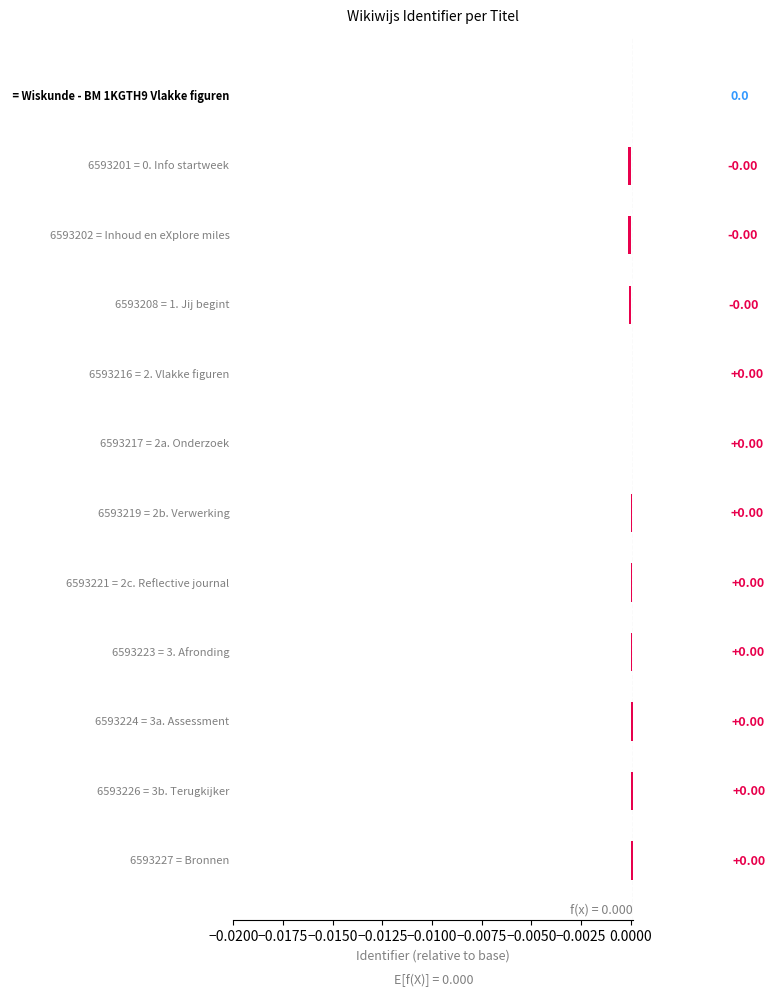

Does the chart contain stacked bars?

No